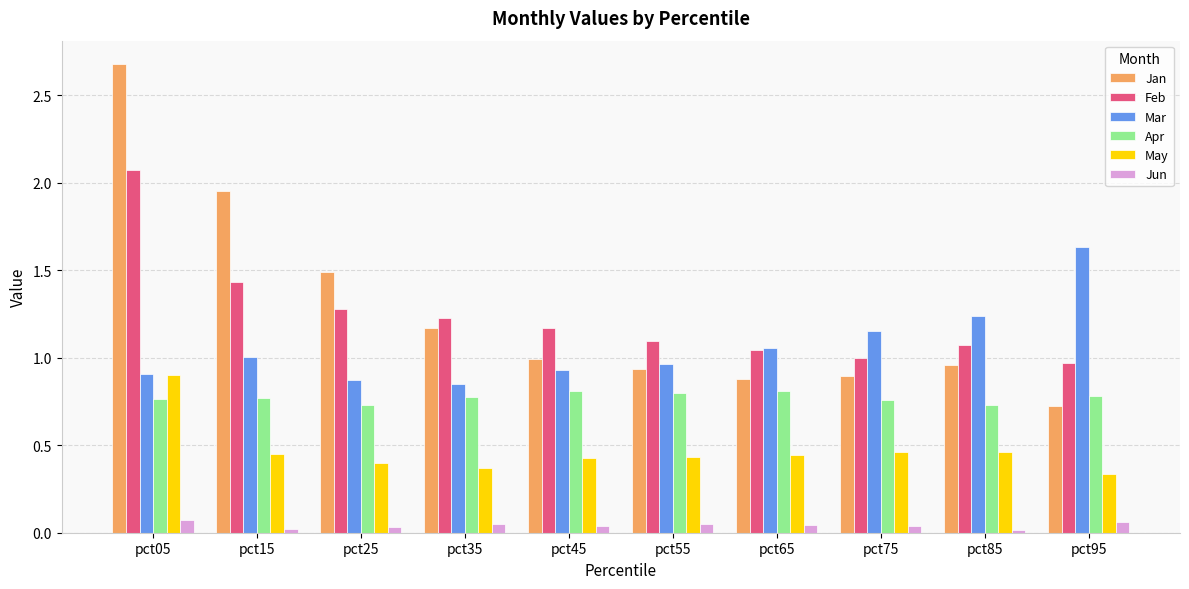

The May series shows 0.4 at pct15. True or false?

True